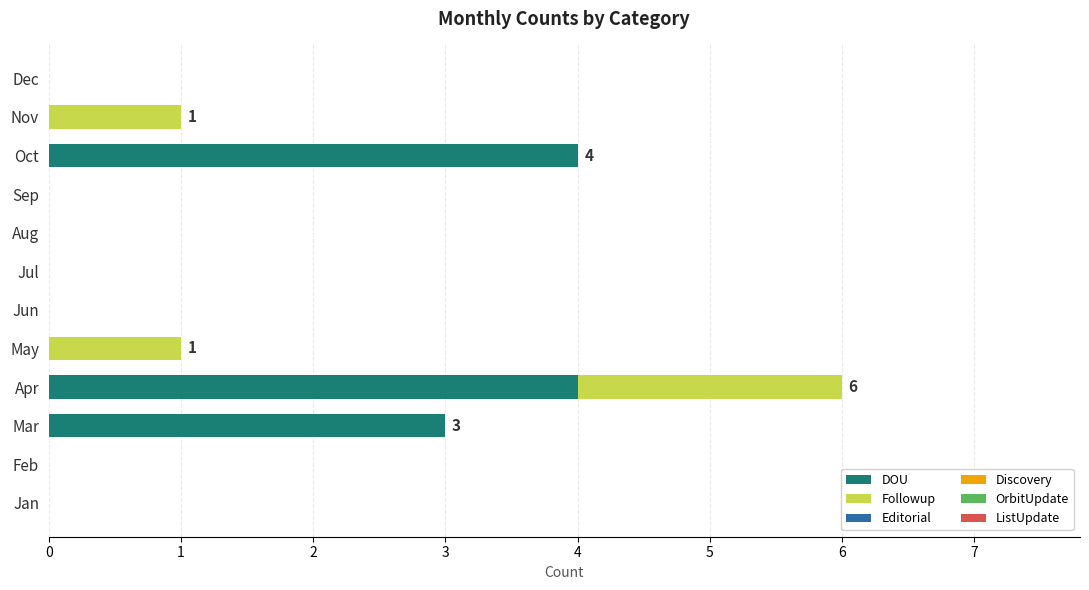

Is it true that DOU equals 0 at Nov?

True